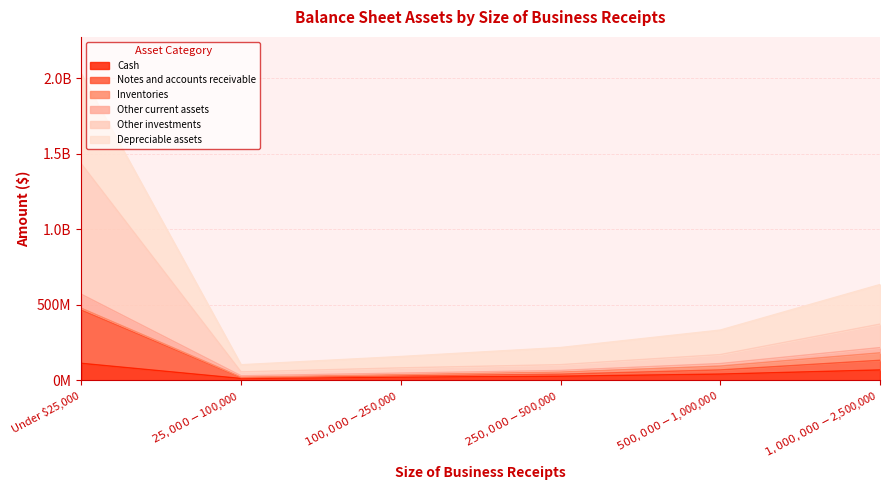

What is the minimum value shown in the chart?

12121094